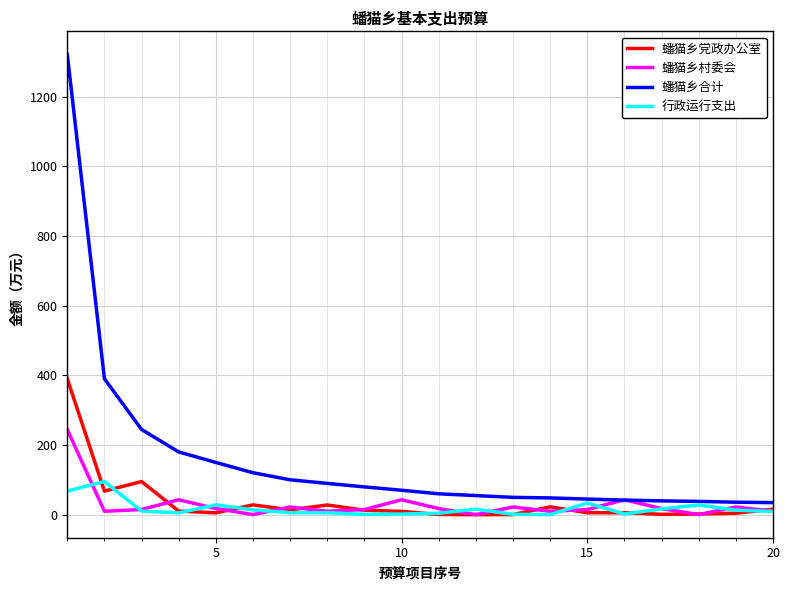

How many lines are shown in the chart?

4